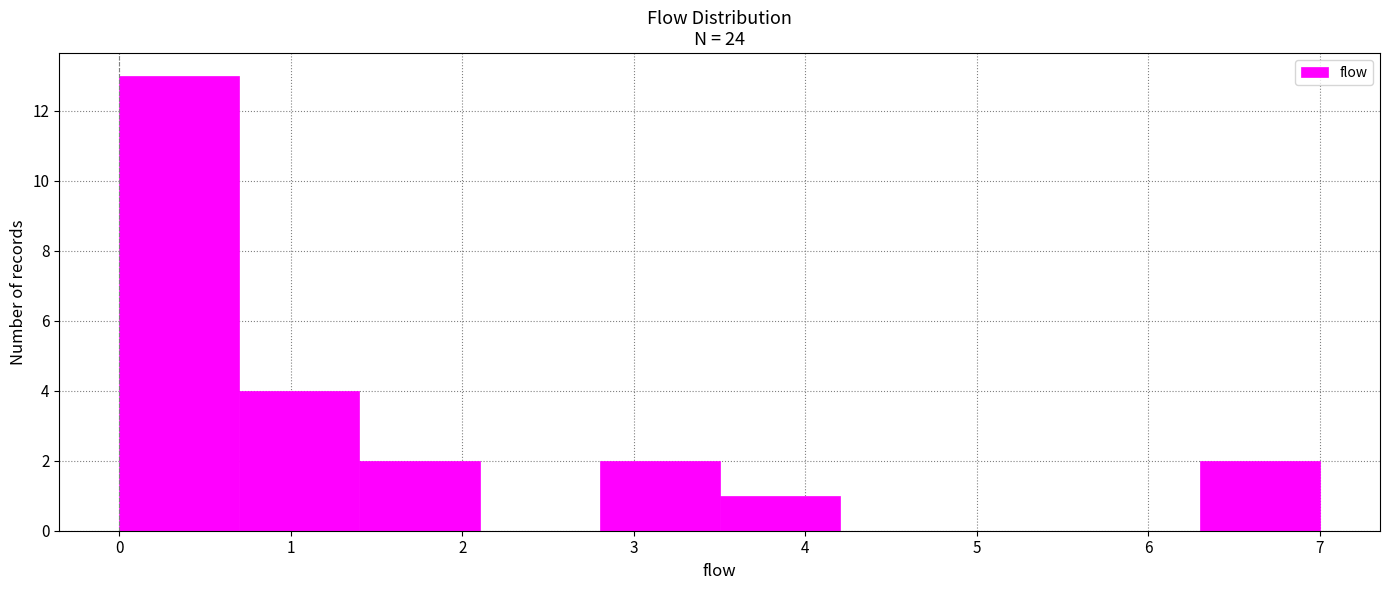

What is the height of the bar covering 6.3 to 7.0 on the x-axis? The values are not printed on the chart, so give them approximately, as read against the axis.

2